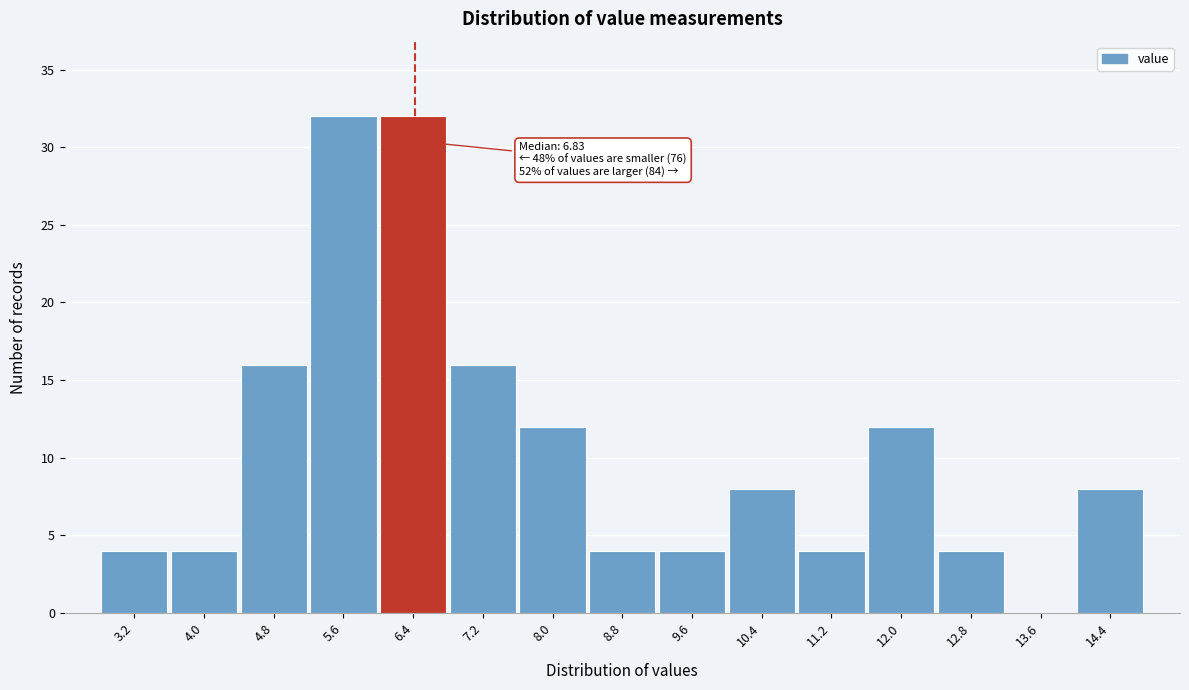

Reading left to right, list all the values displayed in this chart.

3.2=4	4.0=4	4.8=16	5.6=32	6.4=32	7.2=16	8.0=12	8.8=4	9.6=4	10.4=8	11.2=4	12.0=12	12.8=4	13.6=0	14.4=8